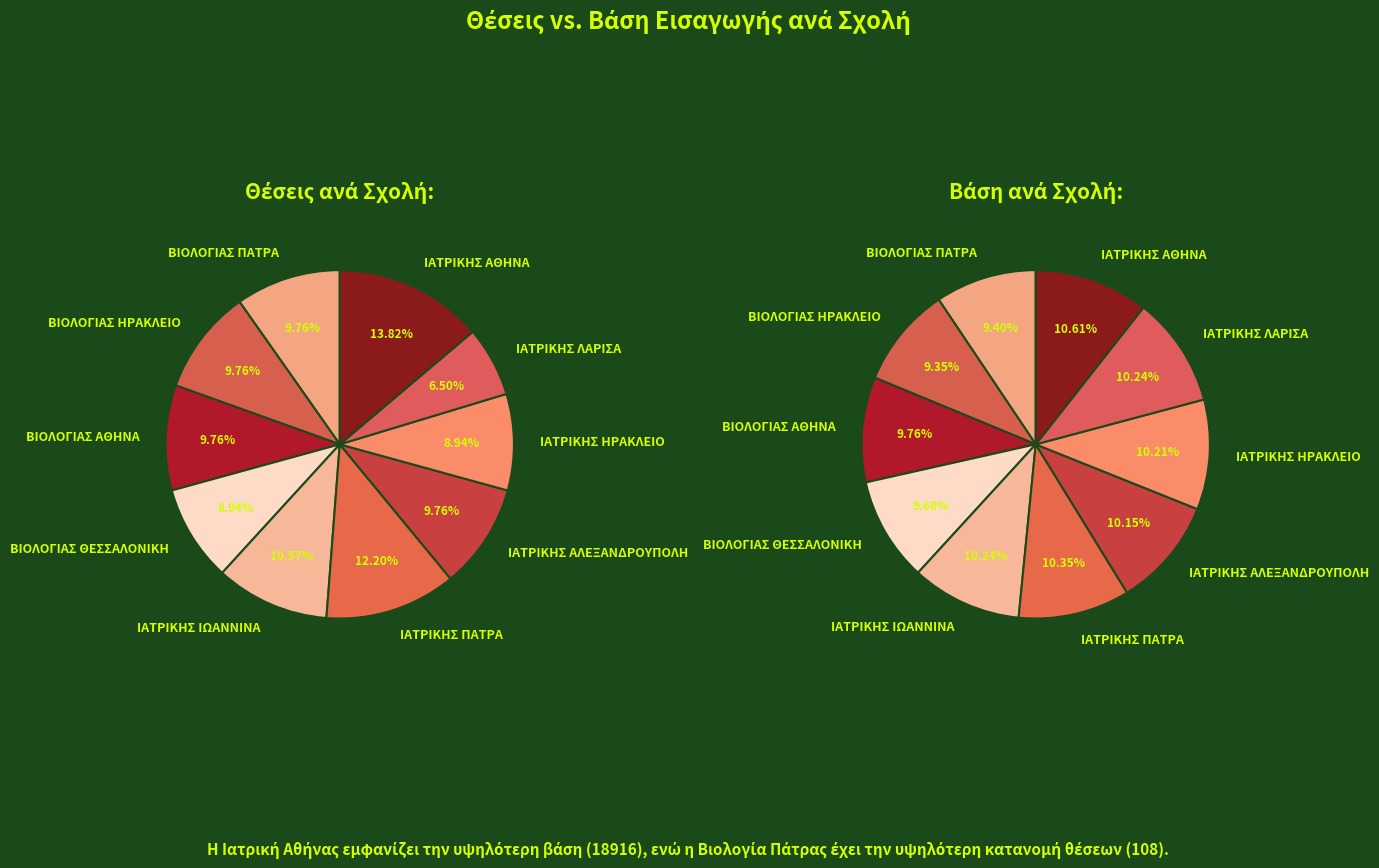

Is there a majority slice in this chart?

No